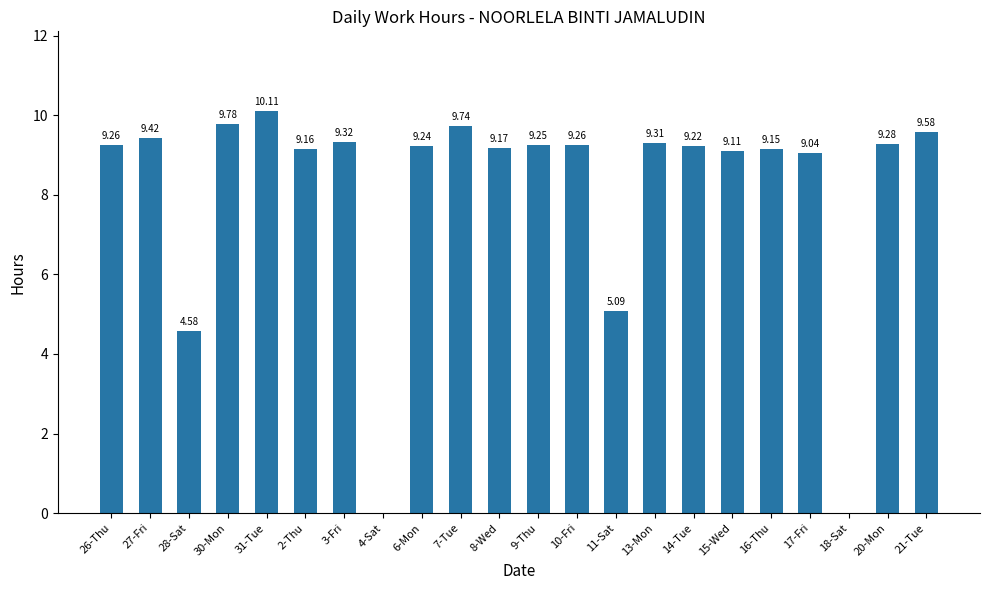

What is the sum of all values?

178.1